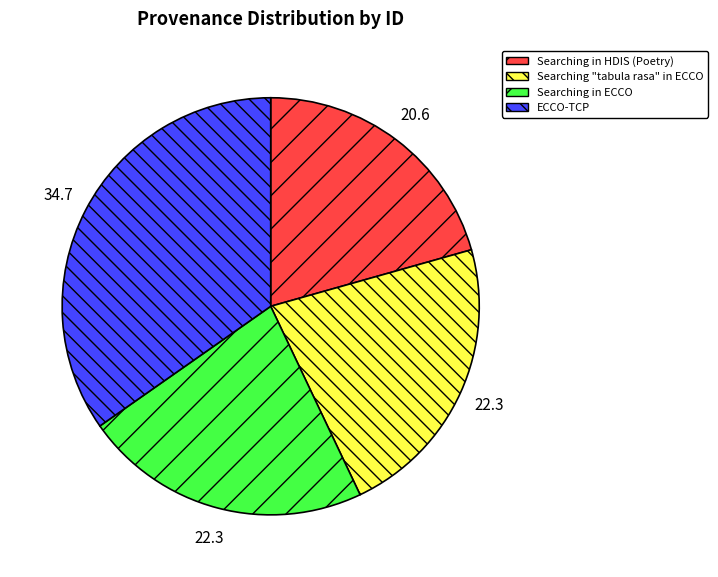

What is the ratio of the value at Searching in HDIS (Poetry) to the value at Searching in ECCO?

0.9